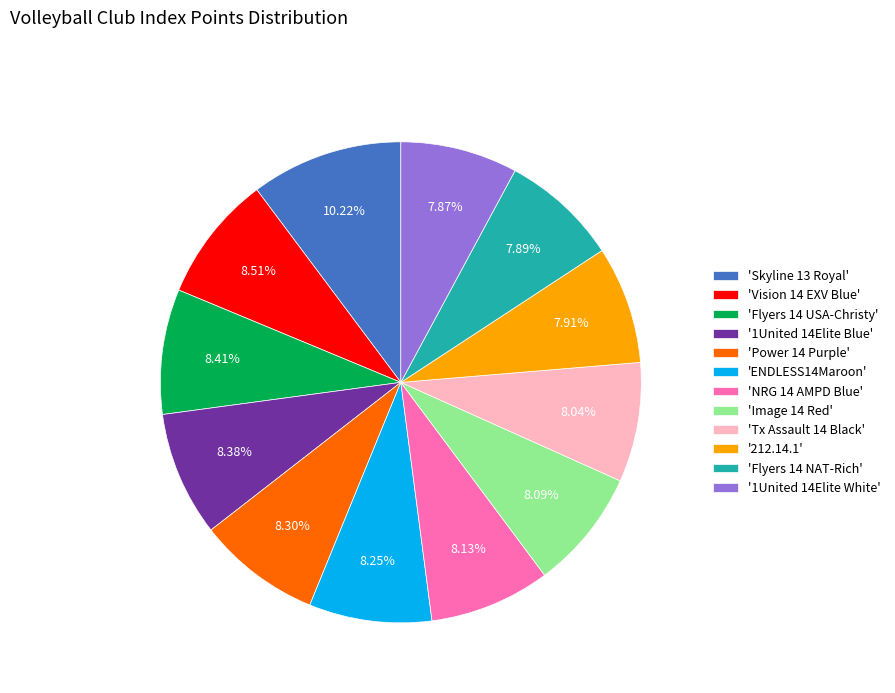

Approximately how many times larger is the value at 'ENDLESS14Maroon' compared to '1United 14Elite Blue'?

1.0